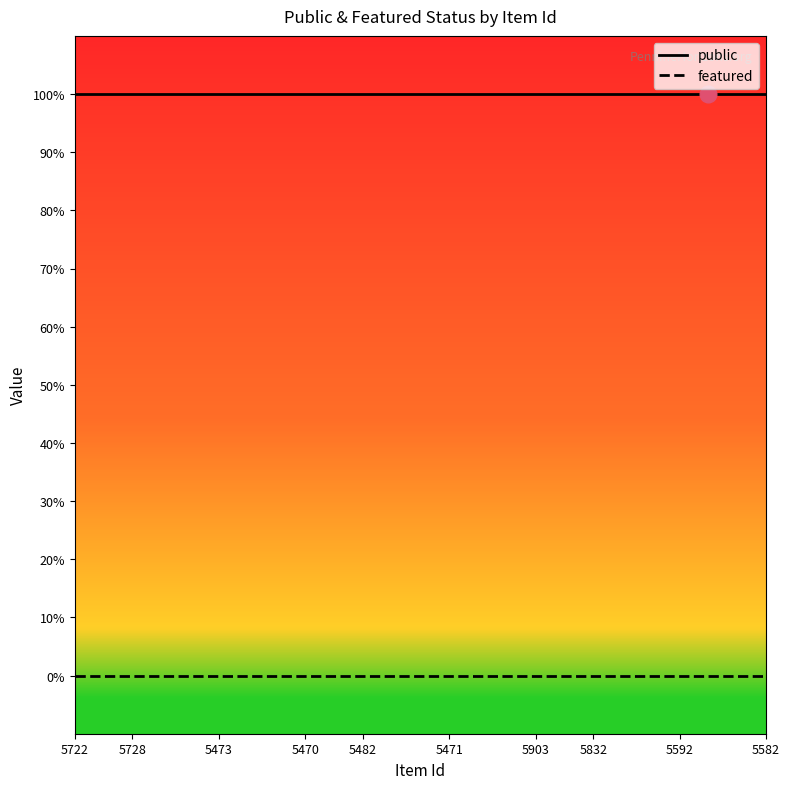

True or false: public and featured intersect in this chart.

False